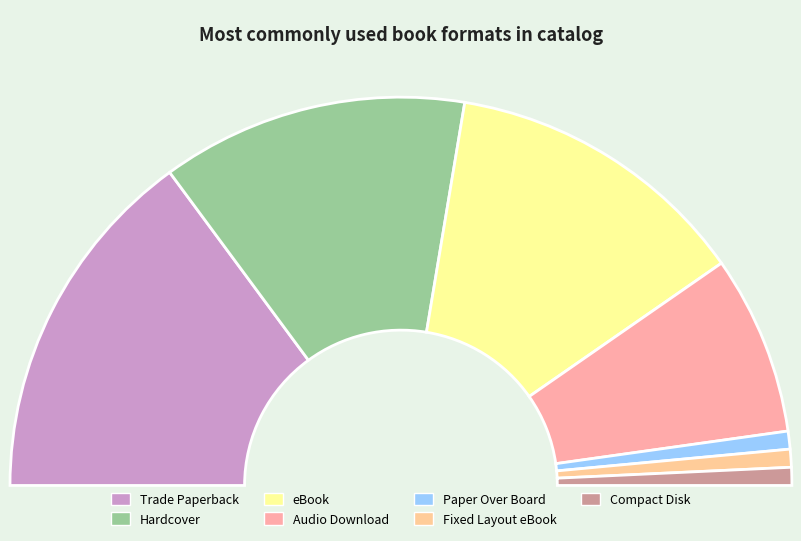

Does Hardcover account for over 50% of the chart?

No